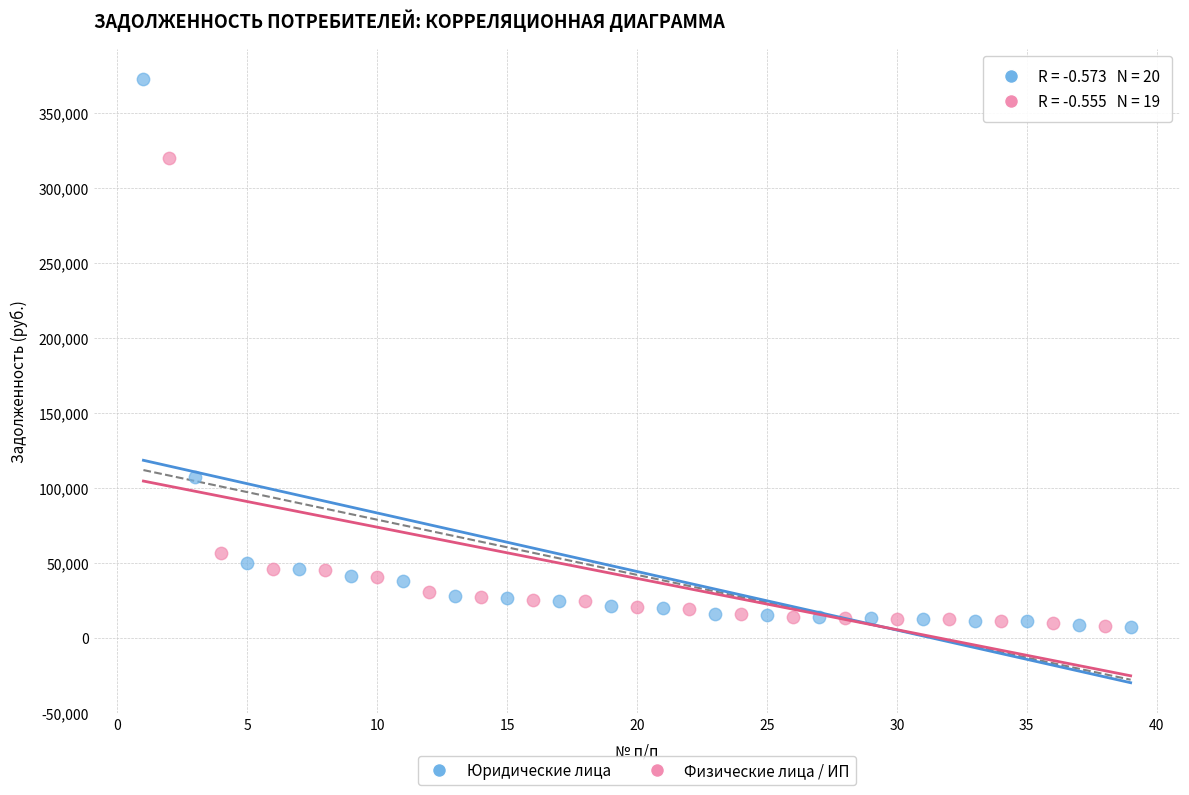

Which series has the largest Y range (max minus min)?

Юридические лица